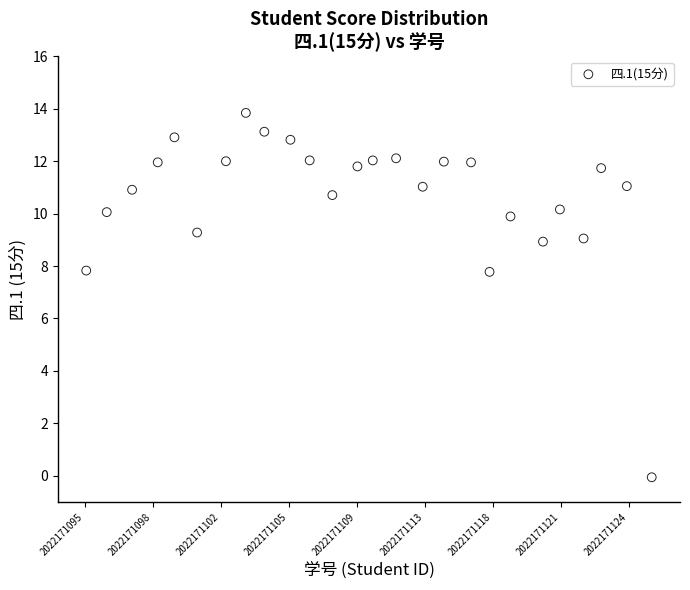

What is the range of X values (max minus min)?

24.9